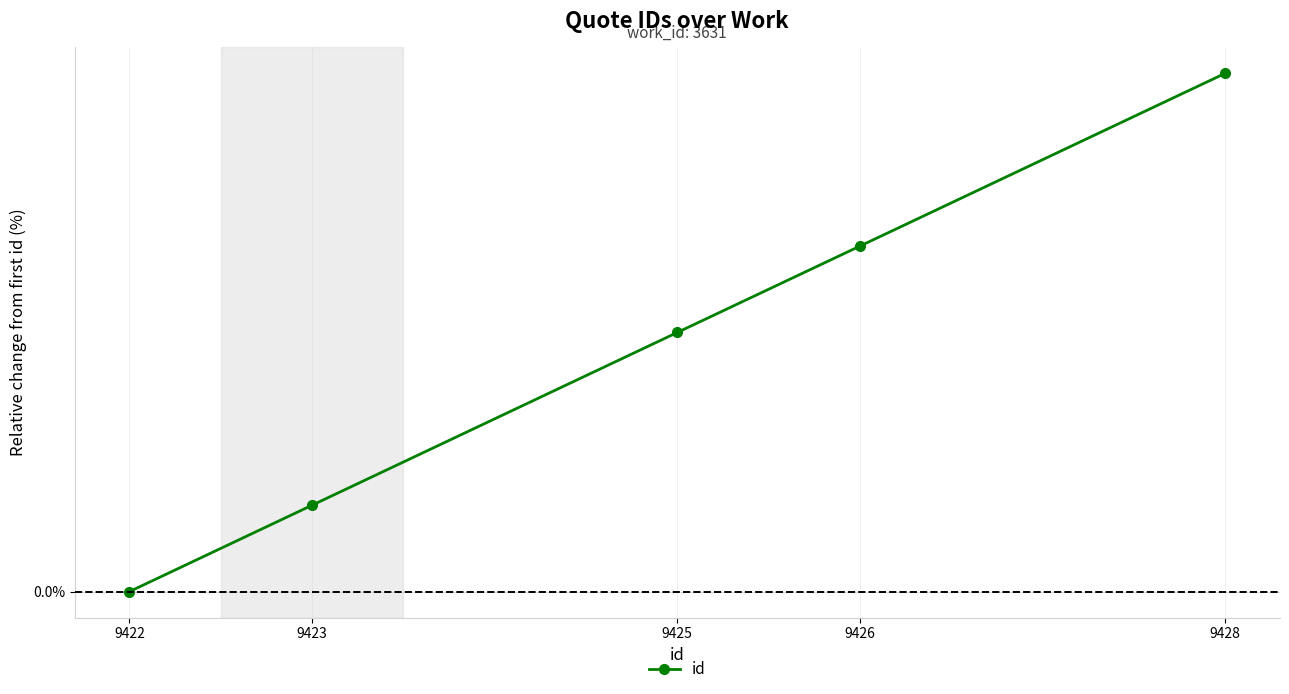

Reading right to left, transcribe all the data shown in this chart.

9428=0.1	9426=0.0	9425=0.0	9423=0.0	9422=0.0